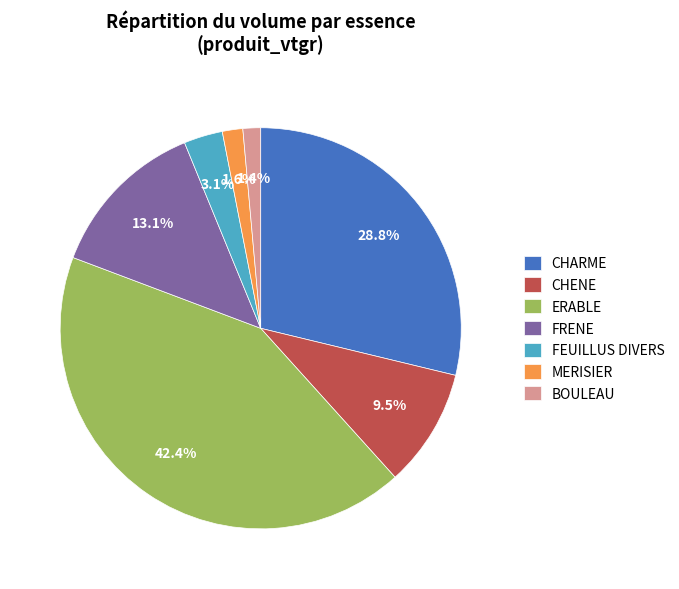

What percentage is NOT represented by CHENE?

90.5%